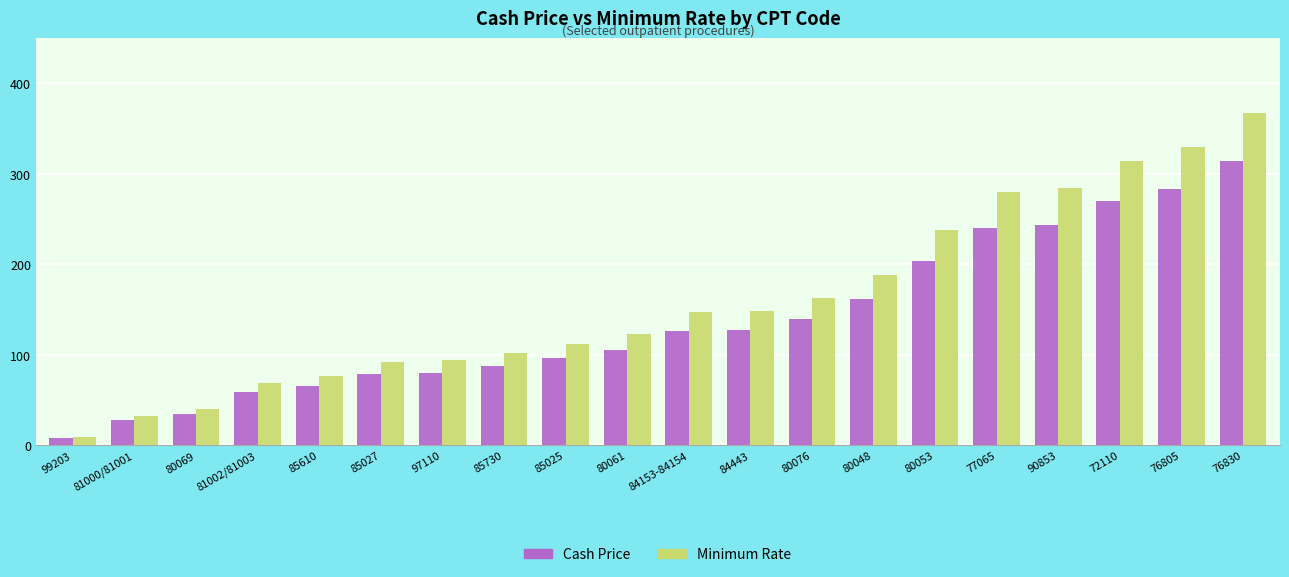

What are all the series names shown in the legend?

Cash Price, Minimum Rate